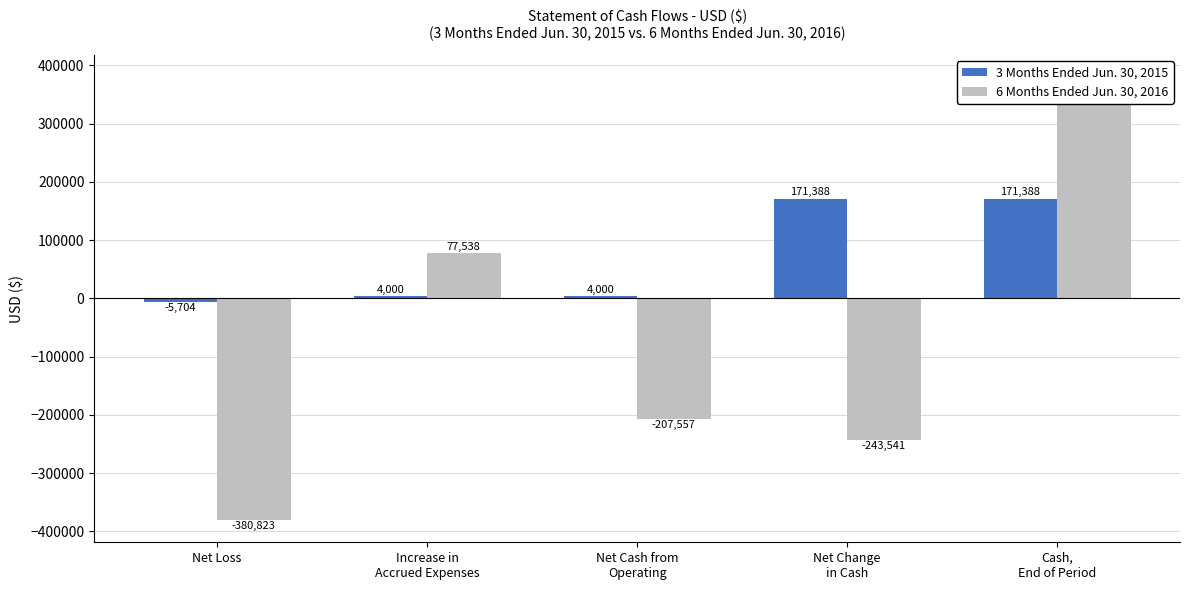

What is the sum of the 6 Months Ended Jun. 30, 2016 values at Net Loss and Increase in
Accrued Expenses?

-303285